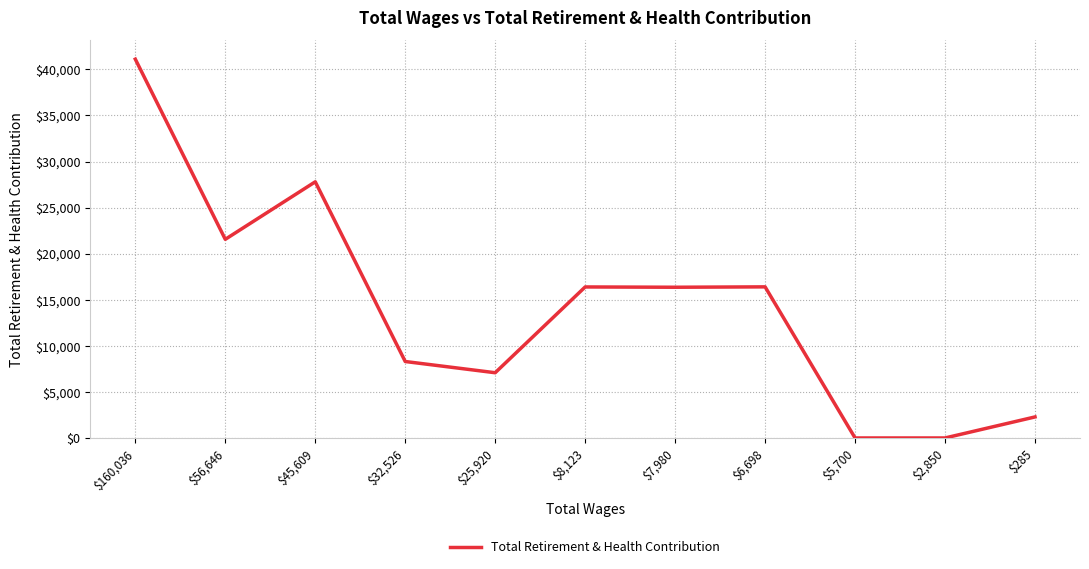

Where is the data nearest to the value 20554?

$56,646